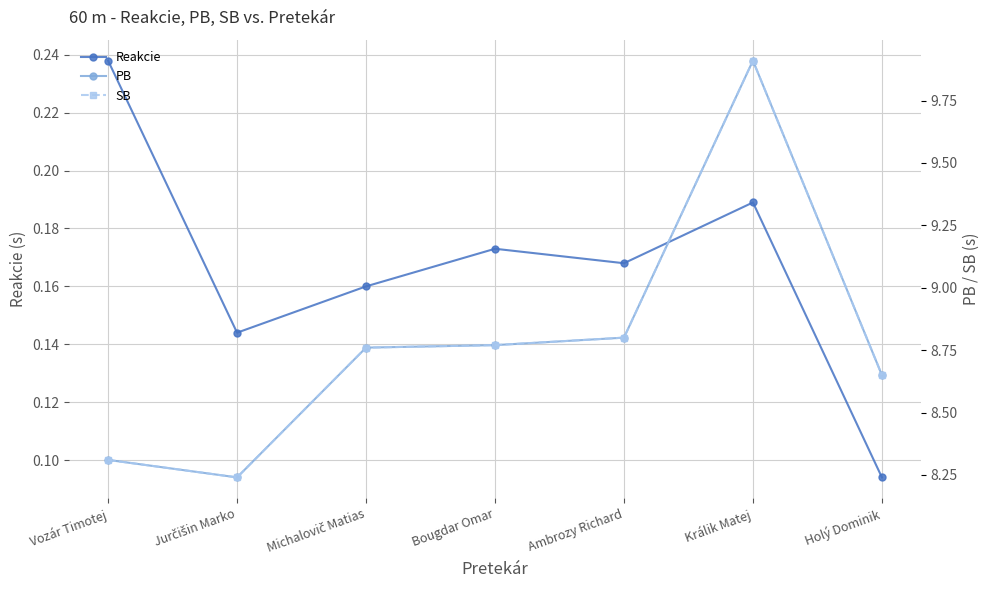

True or false: SB and PB cross at least once.

False